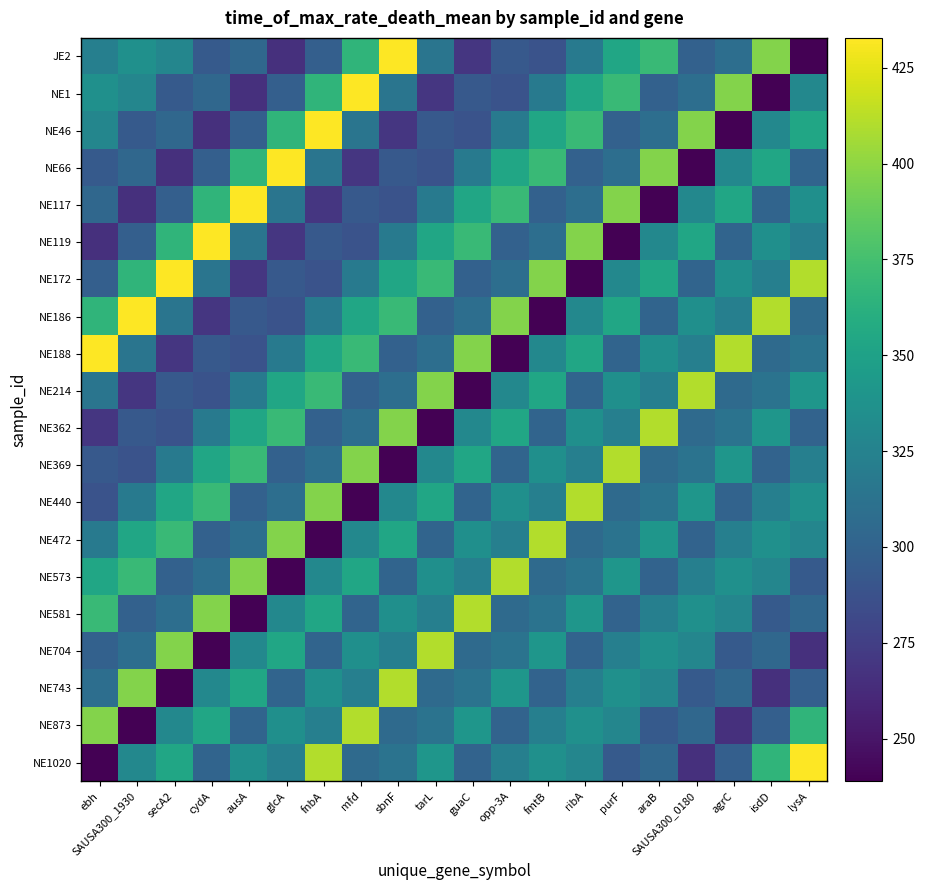

Reading left to right, what are all the values shown in this chart?

JE2: ebh=322.5	SAUSA300_1930=336.1	secA2=327.8	cydA=293.9	ausA=303.3	glcA=265.6	fnbA=297.2	mfd=365.6	sbnF=432.8	tarL=313.9	guaC=269.4	opp-3A=292.8	fmtB=288.3	ribA=318.9	purF=353.8	araB=370.0	SAUSA300_0180=299.4	agrC=308.9	isdD=396.7	lysA=238.9
NE1: ebh=336.1	SAUSA300_1930=327.8	secA2=293.9	cydA=303.3	ausA=265.6	glcA=297.2	fnbA=365.6	mfd=432.8	sbnF=313.9	tarL=269.4	guaC=292.8	opp-3A=288.3	fmtB=318.9	ribA=353.8	purF=370.0	araB=299.4	SAUSA300_0180=308.9	agrC=396.7	isdD=238.9	lysA=329.4
NE46: ebh=327.8	SAUSA300_1930=293.9	secA2=303.3	cydA=265.6	ausA=297.2	glcA=365.6	fnbA=432.8	mfd=313.9	sbnF=269.4	tarL=292.8	guaC=288.3	opp-3A=318.9	fmtB=353.8	ribA=370.0	purF=299.4	araB=308.9	SAUSA300_0180=396.7	agrC=238.9	isdD=329.4	lysA=353.6
NE66: ebh=293.9	SAUSA300_1930=303.3	secA2=265.6	cydA=297.2	ausA=365.6	glcA=432.8	fnbA=313.9	mfd=269.4	sbnF=292.8	tarL=288.3	guaC=318.9	opp-3A=353.8	fmtB=370.0	ribA=299.4	purF=308.9	araB=396.7	SAUSA300_0180=238.9	agrC=329.4	isdD=353.6	lysA=301.7
NE117: ebh=303.3	SAUSA300_1930=265.6	secA2=297.2	cydA=365.6	ausA=432.8	glcA=313.9	fnbA=269.4	mfd=292.8	sbnF=288.3	tarL=318.9	guaC=353.8	opp-3A=370.0	fmtB=299.4	ribA=308.9	purF=396.7	araB=238.9	SAUSA300_0180=329.4	agrC=353.6	isdD=301.7	lysA=335.6
NE119: ebh=265.6	SAUSA300_1930=297.2	secA2=365.6	cydA=432.8	ausA=313.9	glcA=269.4	fnbA=292.8	mfd=288.3	sbnF=318.9	tarL=353.8	guaC=370.0	opp-3A=299.4	fmtB=308.9	ribA=396.7	purF=238.9	araB=329.4	SAUSA300_0180=353.6	agrC=301.7	isdD=335.6	lysA=322.8
NE172: ebh=297.2	SAUSA300_1930=365.6	secA2=432.8	cydA=313.9	ausA=269.4	glcA=292.8	fnbA=288.3	mfd=318.9	sbnF=353.8	tarL=370.0	guaC=299.4	opp-3A=308.9	fmtB=396.7	ribA=238.9	purF=329.4	araB=353.6	SAUSA300_0180=301.7	agrC=335.6	isdD=322.8	lysA=410.6
NE186: ebh=365.6	SAUSA300_1930=432.8	secA2=313.9	cydA=269.4	ausA=292.8	glcA=288.3	fnbA=318.9	mfd=353.8	sbnF=370.0	tarL=299.4	guaC=308.9	opp-3A=396.7	fmtB=238.9	ribA=329.4	purF=353.6	araB=301.7	SAUSA300_0180=335.6	agrC=322.8	isdD=410.6	lysA=306.1
NE188: ebh=432.8	SAUSA300_1930=313.9	secA2=269.4	cydA=292.8	ausA=288.3	glcA=318.9	fnbA=353.8	mfd=370.0	sbnF=299.4	tarL=308.9	guaC=396.7	opp-3A=238.9	fmtB=329.4	ribA=353.6	purF=301.7	araB=335.6	SAUSA300_0180=322.8	agrC=410.6	isdD=306.1	lysA=312.8
NE214: ebh=313.9	SAUSA300_1930=269.4	secA2=292.8	cydA=288.3	ausA=318.9	glcA=353.8	fnbA=370.0	mfd=299.4	sbnF=308.9	tarL=396.7	guaC=238.9	opp-3A=329.4	fmtB=353.6	ribA=301.7	purF=335.6	araB=322.8	SAUSA300_0180=410.6	agrC=306.1	isdD=312.8	lysA=341.1
NE362: ebh=269.4	SAUSA300_1930=292.8	secA2=288.3	cydA=318.9	ausA=353.8	glcA=370.0	fnbA=299.4	mfd=308.9	sbnF=396.7	tarL=238.9	guaC=329.4	opp-3A=353.6	fmtB=301.7	ribA=335.6	purF=322.8	araB=410.6	SAUSA300_0180=306.1	agrC=312.8	isdD=341.1	lysA=300.6
NE369: ebh=292.8	SAUSA300_1930=288.3	secA2=318.9	cydA=353.8	ausA=370.0	glcA=299.4	fnbA=308.9	mfd=396.7	sbnF=238.9	tarL=329.4	guaC=353.6	opp-3A=301.7	fmtB=335.6	ribA=322.8	purF=410.6	araB=306.1	SAUSA300_0180=312.8	agrC=341.1	isdD=300.6	lysA=322.5
NE440: ebh=288.3	SAUSA300_1930=318.9	secA2=353.8	cydA=370.0	ausA=299.4	glcA=308.9	fnbA=396.7	mfd=238.9	sbnF=329.4	tarL=353.6	guaC=301.7	opp-3A=335.6	fmtB=322.8	ribA=410.6	purF=306.1	araB=312.8	SAUSA300_0180=341.1	agrC=300.6	isdD=322.5	lysA=336.1
NE472: ebh=318.9	SAUSA300_1930=353.8	secA2=370.0	cydA=299.4	ausA=308.9	glcA=396.7	fnbA=238.9	mfd=329.4	sbnF=353.6	tarL=301.7	guaC=335.6	opp-3A=322.8	fmtB=410.6	ribA=306.1	purF=312.8	araB=341.1	SAUSA300_0180=300.6	agrC=322.5	isdD=336.1	lysA=327.8
NE573: ebh=353.8	SAUSA300_1930=370.0	secA2=299.4	cydA=308.9	ausA=396.7	glcA=238.9	fnbA=329.4	mfd=353.6	sbnF=301.7	tarL=335.6	guaC=322.8	opp-3A=410.6	fmtB=306.1	ribA=312.8	purF=341.1	araB=300.6	SAUSA300_0180=322.5	agrC=336.1	isdD=327.8	lysA=293.9
NE581: ebh=370.0	SAUSA300_1930=299.4	secA2=308.9	cydA=396.7	ausA=238.9	glcA=329.4	fnbA=353.6	mfd=301.7	sbnF=335.6	tarL=322.8	guaC=410.6	opp-3A=306.1	fmtB=312.8	ribA=341.1	purF=300.6	araB=322.5	SAUSA300_0180=336.1	agrC=327.8	isdD=293.9	lysA=303.3
NE704: ebh=299.4	SAUSA300_1930=308.9	secA2=396.7	cydA=238.9	ausA=329.4	glcA=353.6	fnbA=301.7	mfd=335.6	sbnF=322.8	tarL=410.6	guaC=306.1	opp-3A=312.8	fmtB=341.1	ribA=300.6	purF=322.5	araB=336.1	SAUSA300_0180=327.8	agrC=293.9	isdD=303.3	lysA=265.6
NE743: ebh=308.9	SAUSA300_1930=396.7	secA2=238.9	cydA=329.4	ausA=353.6	glcA=301.7	fnbA=335.6	mfd=322.8	sbnF=410.6	tarL=306.1	guaC=312.8	opp-3A=341.1	fmtB=300.6	ribA=322.5	purF=336.1	araB=327.8	SAUSA300_0180=293.9	agrC=303.3	isdD=265.6	lysA=297.2
NE873: ebh=396.7	SAUSA300_1930=238.9	secA2=329.4	cydA=353.6	ausA=301.7	glcA=335.6	fnbA=322.8	mfd=410.6	sbnF=306.1	tarL=312.8	guaC=341.1	opp-3A=300.6	fmtB=322.5	ribA=336.1	purF=327.8	araB=293.9	SAUSA300_0180=303.3	agrC=265.6	isdD=297.2	lysA=365.6
NE1020: ebh=238.9	SAUSA300_1930=329.4	secA2=353.6	cydA=301.7	ausA=335.6	glcA=322.8	fnbA=410.6	mfd=306.1	sbnF=312.8	tarL=341.1	guaC=300.6	opp-3A=322.5	fmtB=336.1	ribA=327.8	purF=293.9	araB=303.3	SAUSA300_0180=265.6	agrC=297.2	isdD=365.6	lysA=432.8